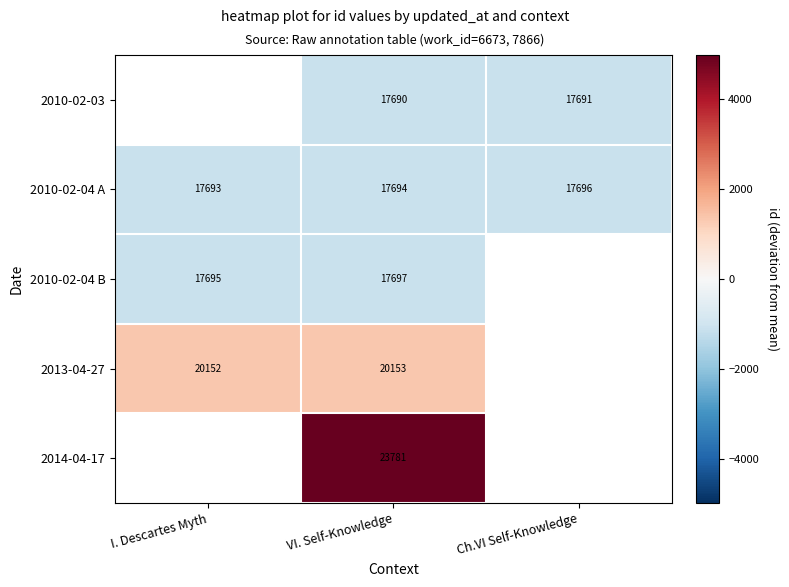

At which label does 2010-02-04 A reach its minimum?

I. Descartes Myth